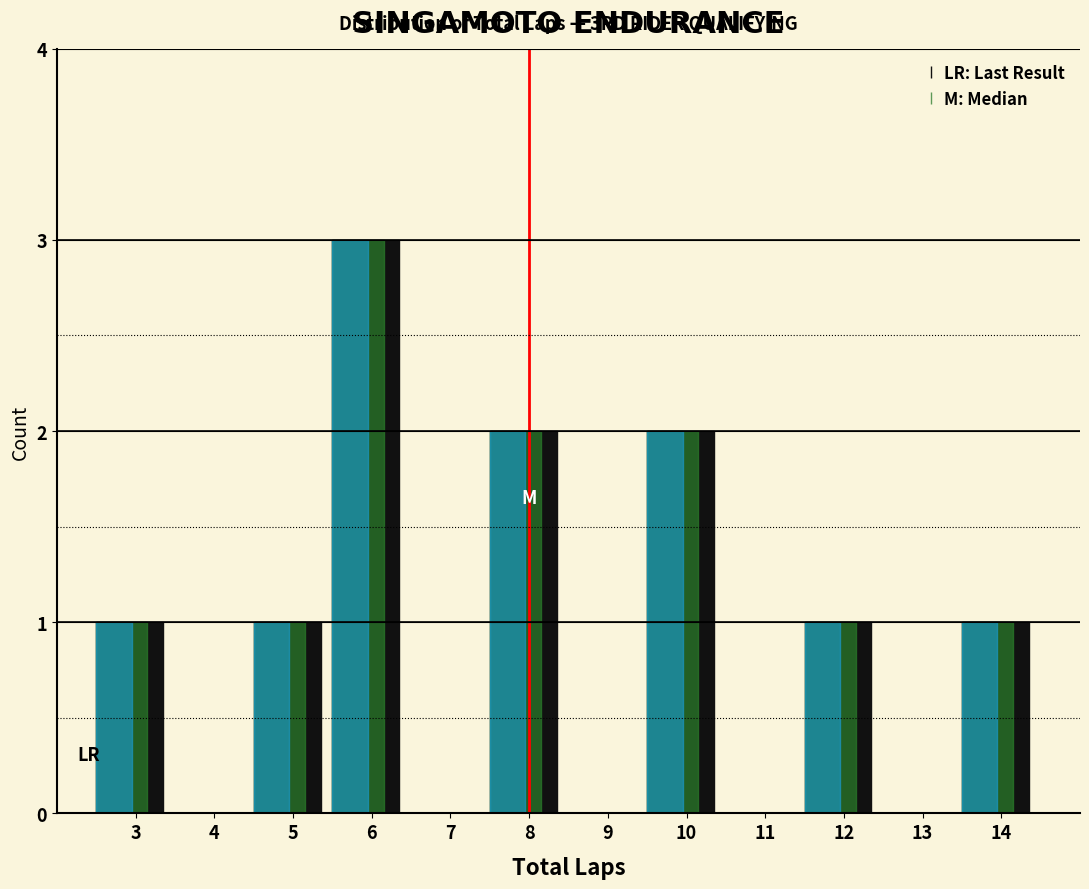

What is the total value across all series at 10?

6